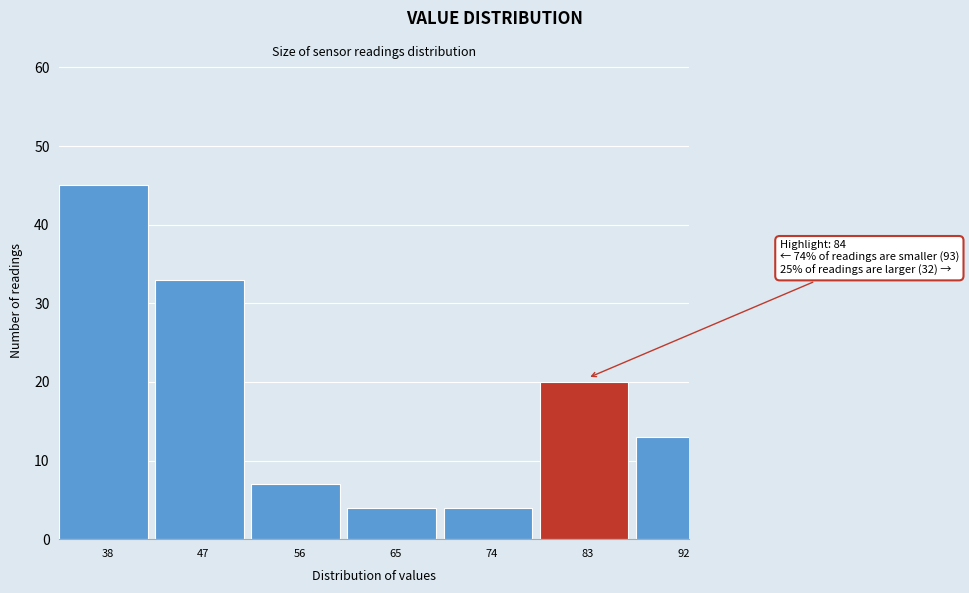

Reading left to right, transcribe all the data shown in this chart.

38=45	47=33	56=7	65=4	74=4	83=20	92=13